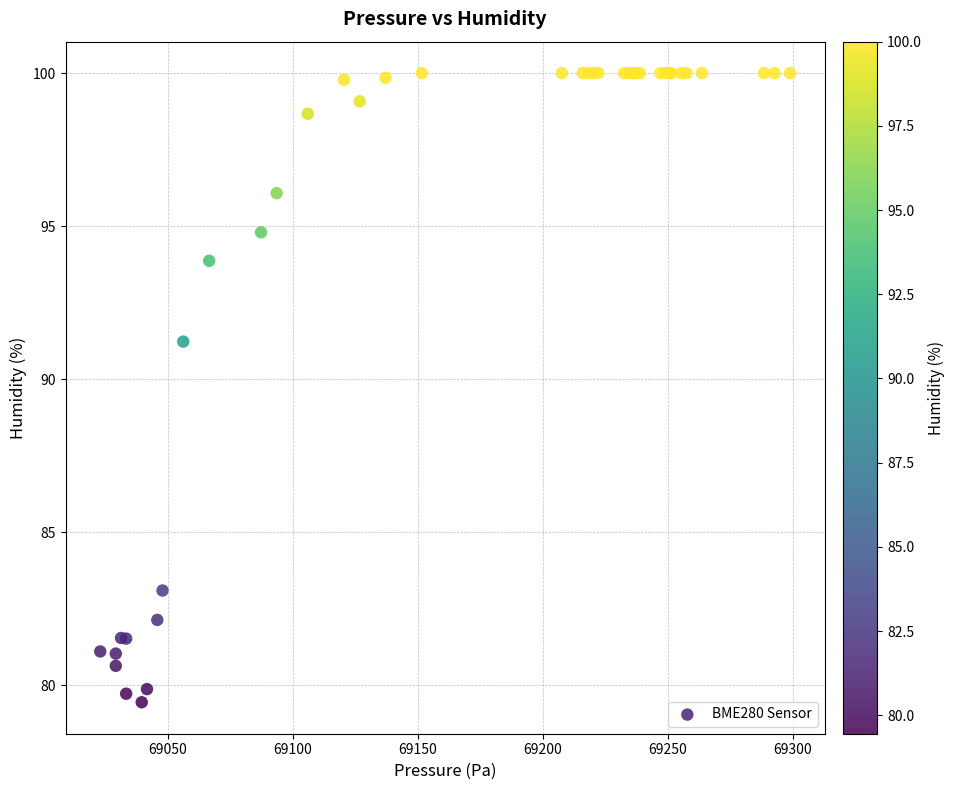

What Y value in the scatter plot is closest to 89?

91.2